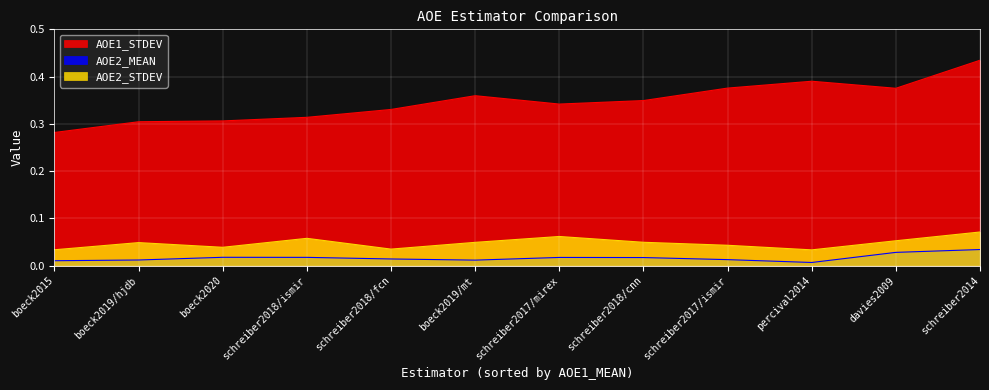

Does the chart display data point markers on the line(s)?

No